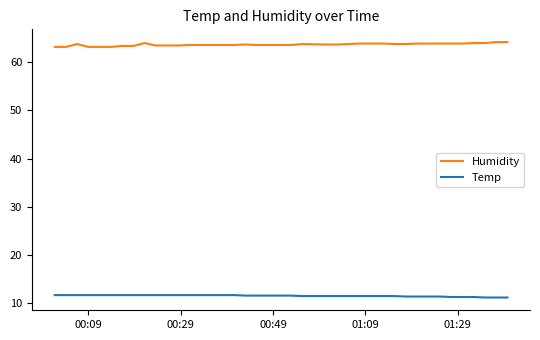

What is the average value of the Humidity series?

63.7